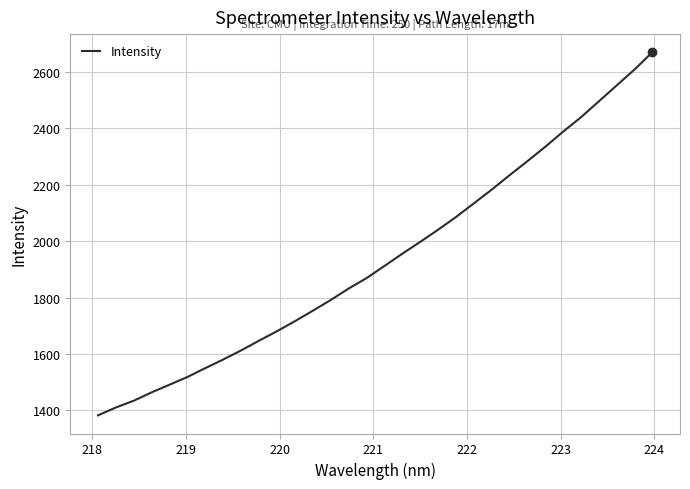

What is the greatest value displayed?

2670.0